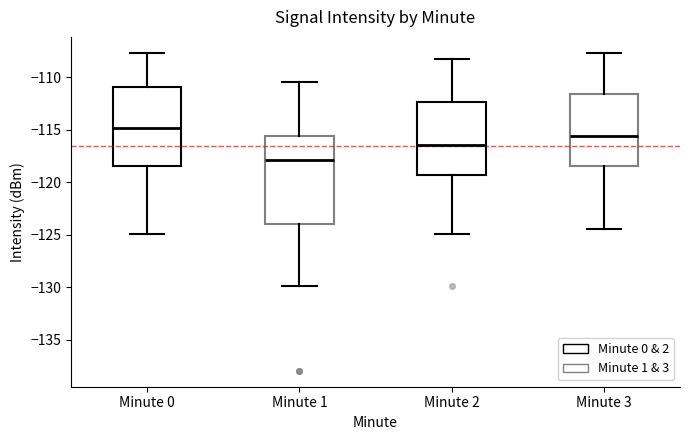

Which box is the tallest, from its lower edge to its upper edge?

Minute 1